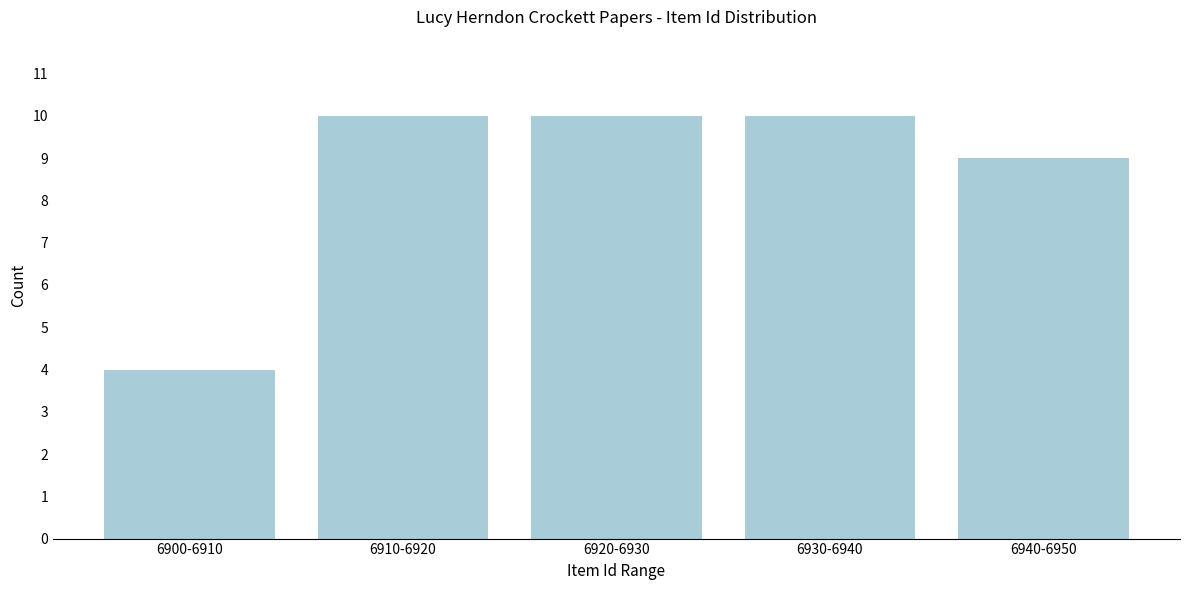

Reading left to right, extract all data points from this chart.

4	10	10	10	9